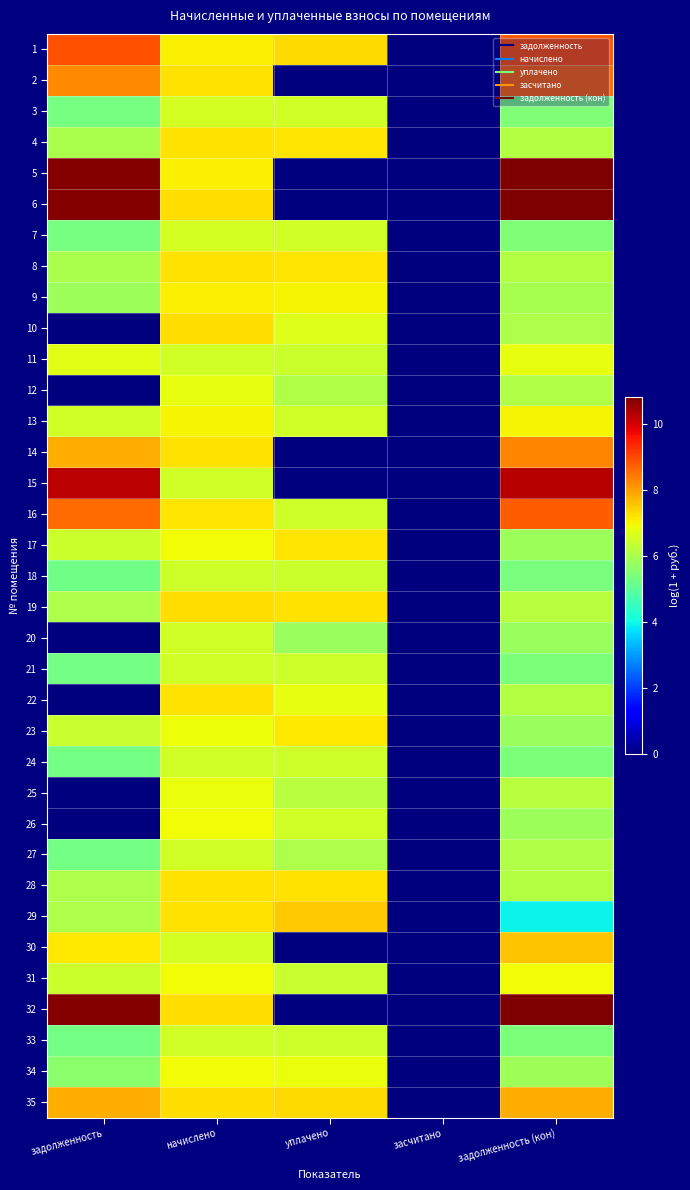

What is the total value across all series at задолженность?

202.2